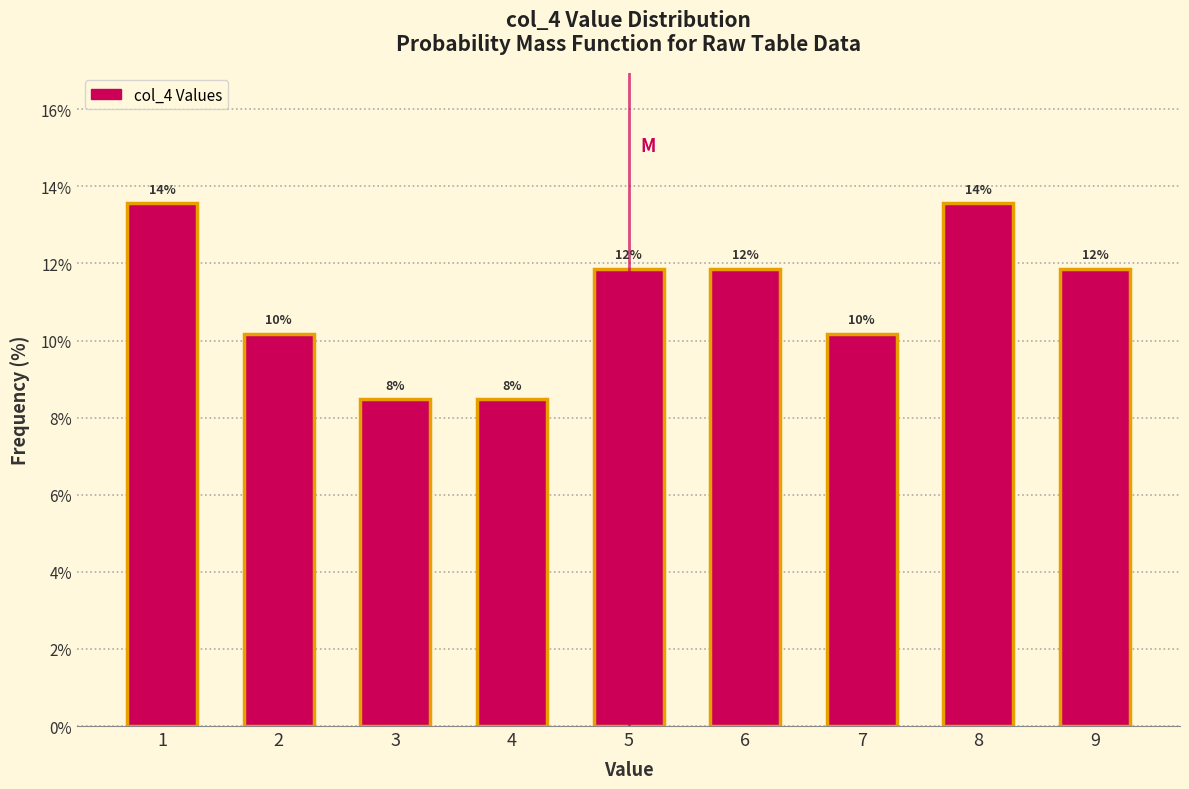

How many bars are there in total?

9